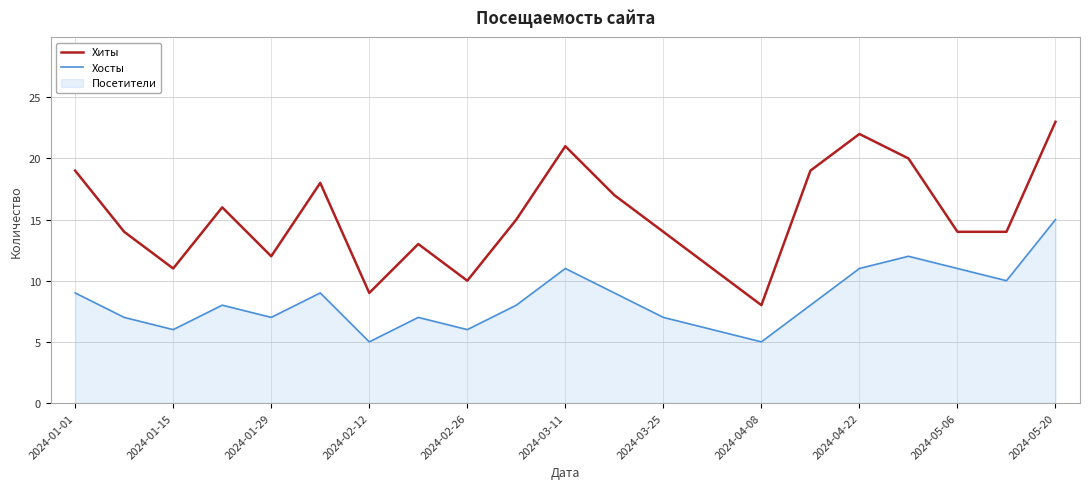

Is it true that Хиты equals 31 at 2024-05-20?

False